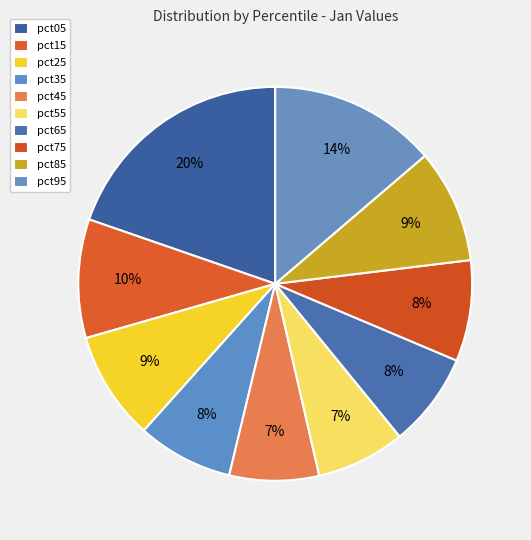

Count the number of slices in the pie.

10